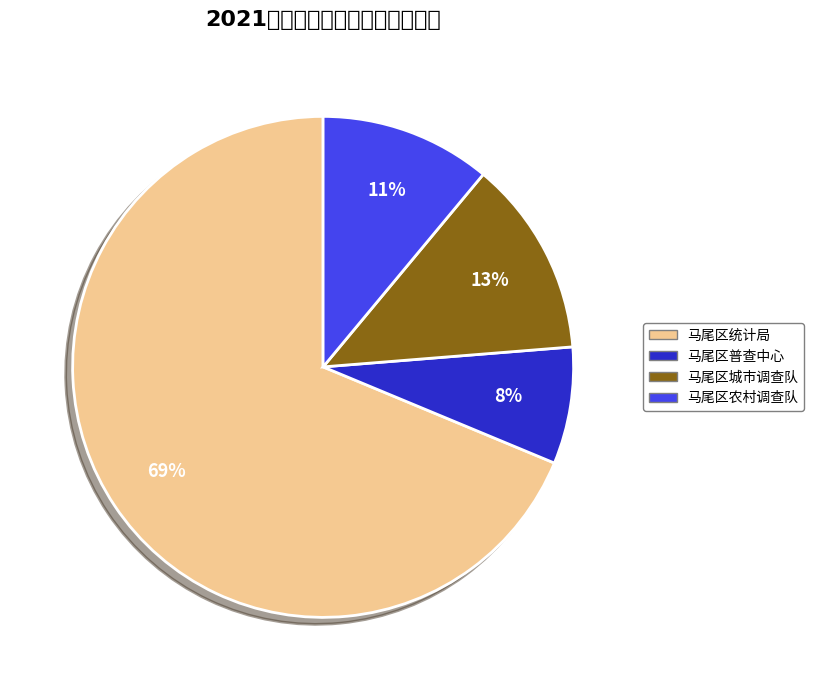

Does any single category account for the majority?

Yes